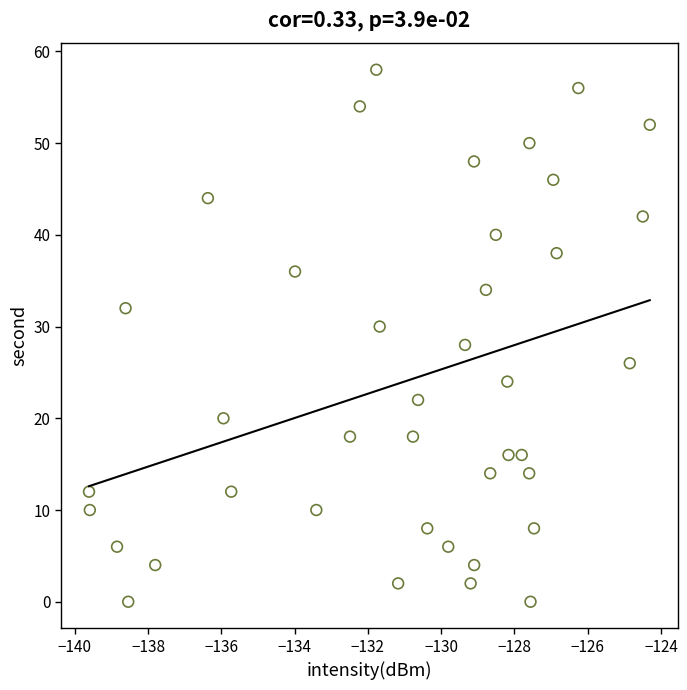

What is the range of Y values (max minus min)?

58